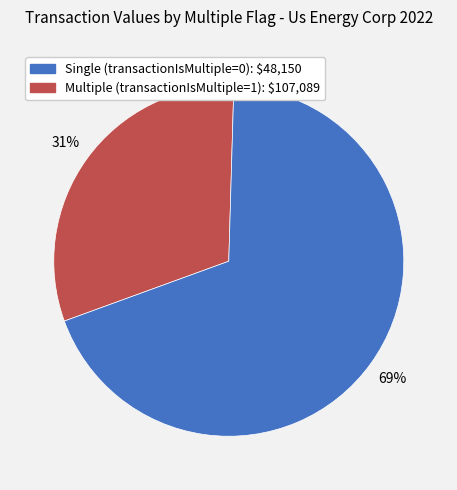

To the nearest percent, what is the difference between the largest and smallest slice percentages?

38%